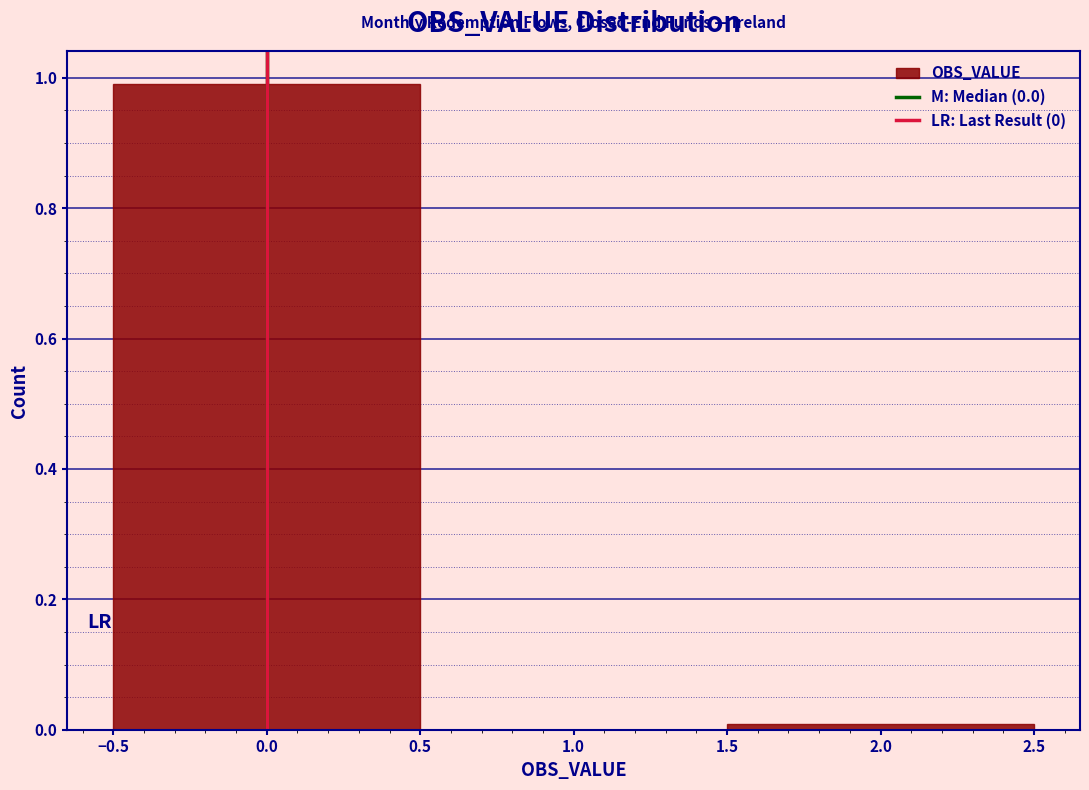

What is the height of the bar covering -0.5 to 0.5 on the x-axis? The values are not printed on the chart, so give them approximately, as read against the axis.

1